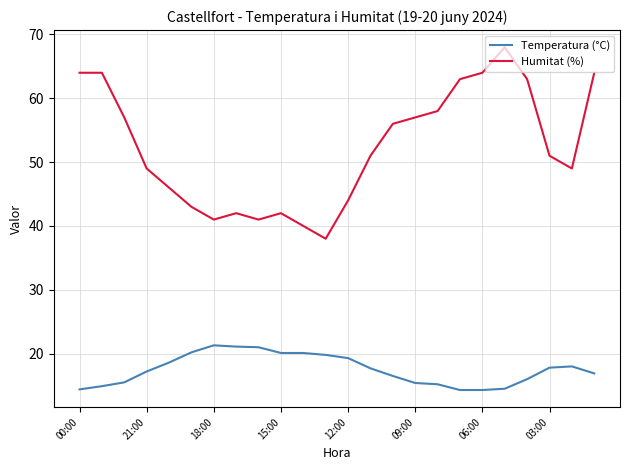

What is the difference between the maximum and minimum values in the Temperatura (°C) series?

7.0